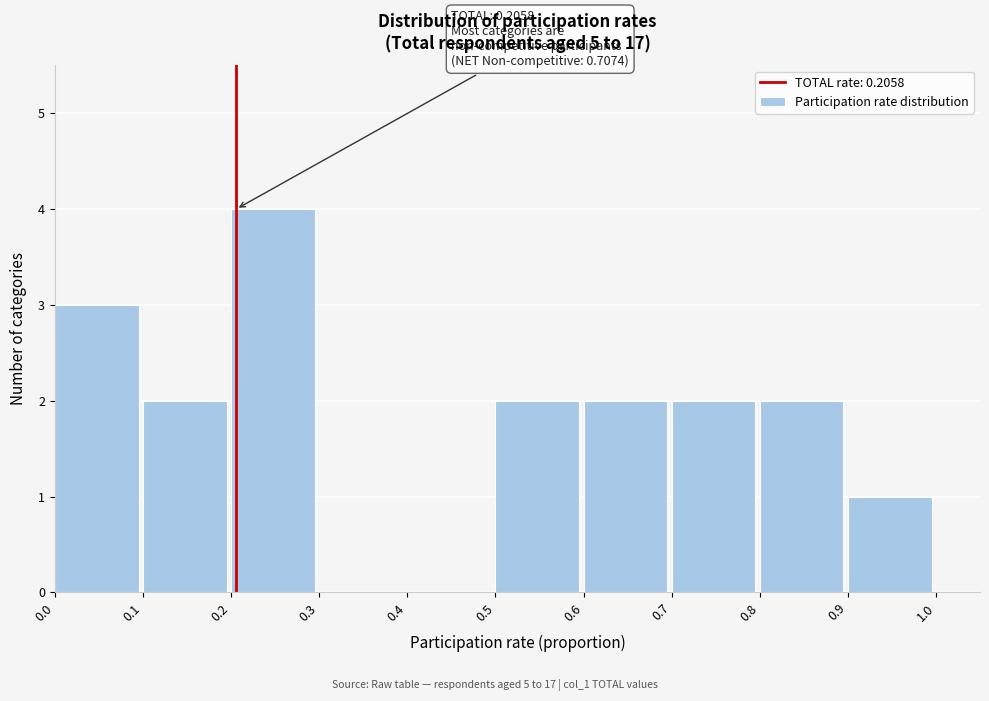

Over which range of the x-axis is the bar tallest?

0.2 to 0.3